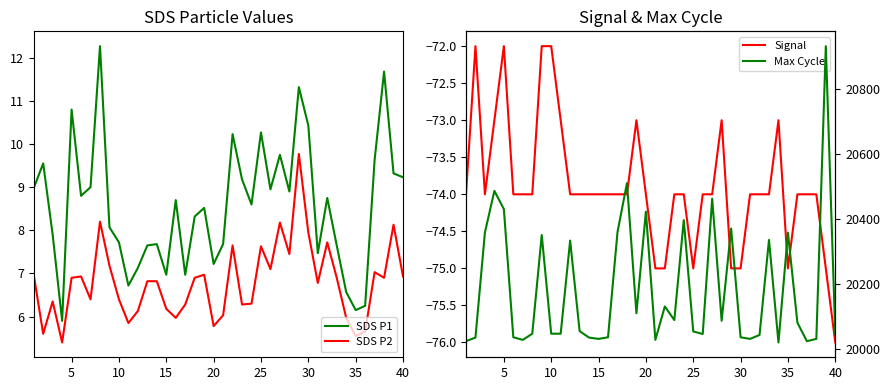

True or false: SDS P2 and SDS P1 cross at least once.

False